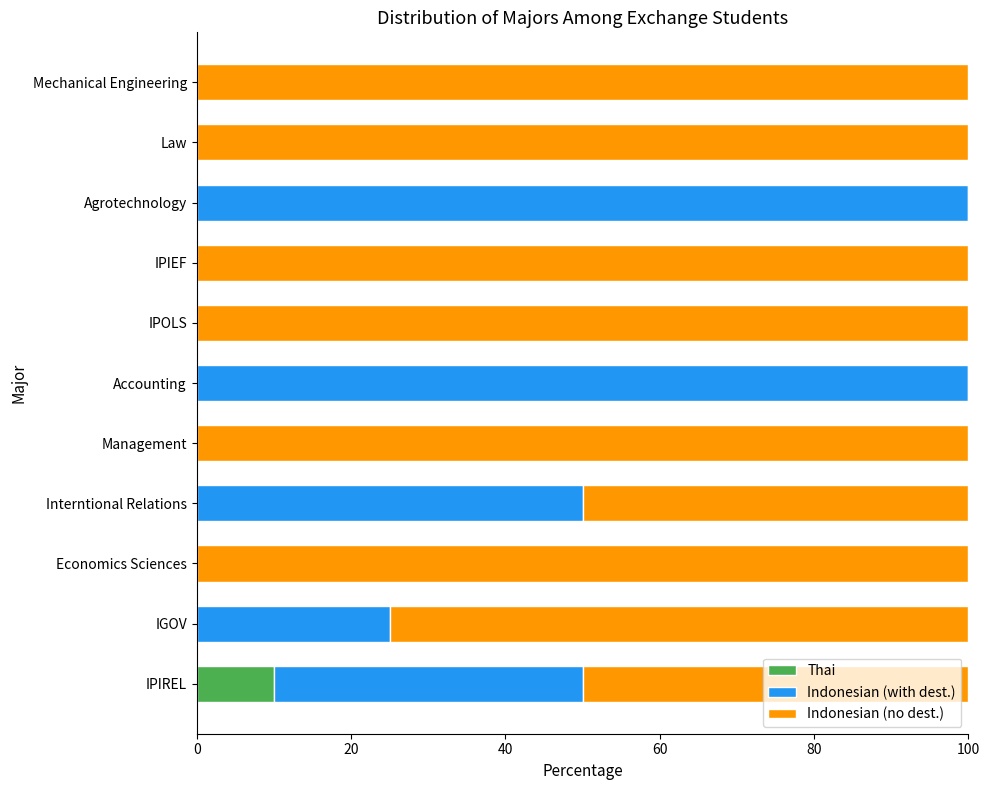

What is the highest value of the Thai series?

10